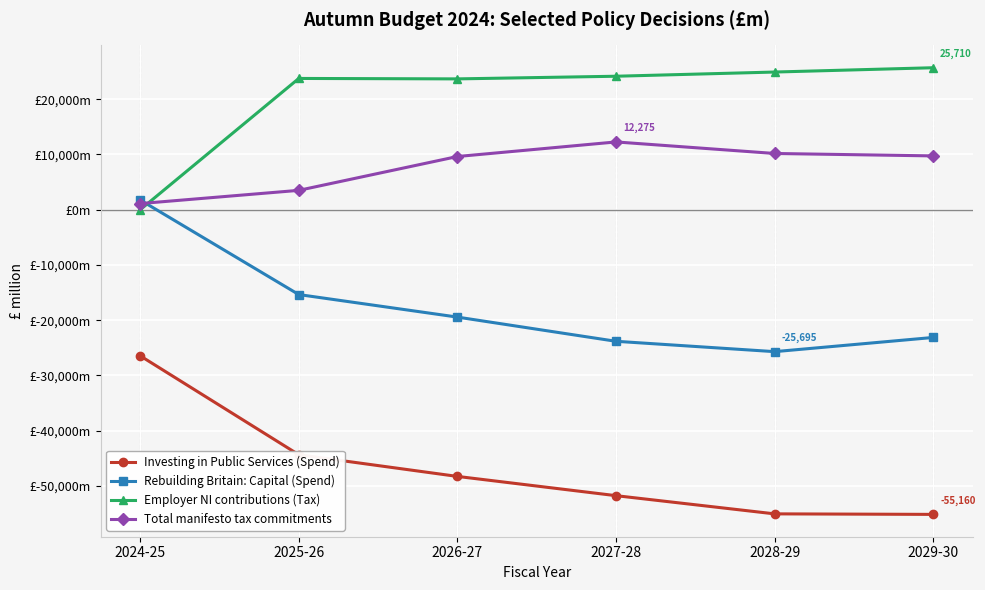

Does the chart display data point markers on the line(s)?

Yes